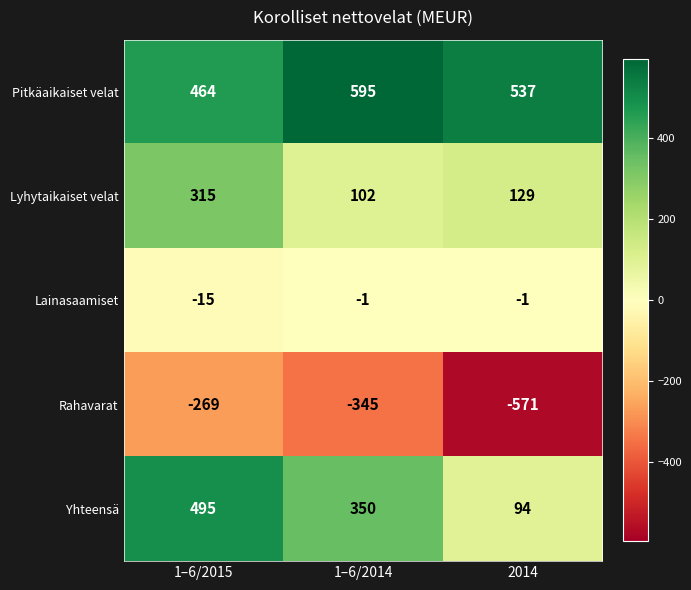

At 1–6/2015, list the series in order from largest to smallest.

Yhteensä, Pitkäaikaiset velat, Lyhytaikaiset velat, Lainasaamiset, Rahavarat